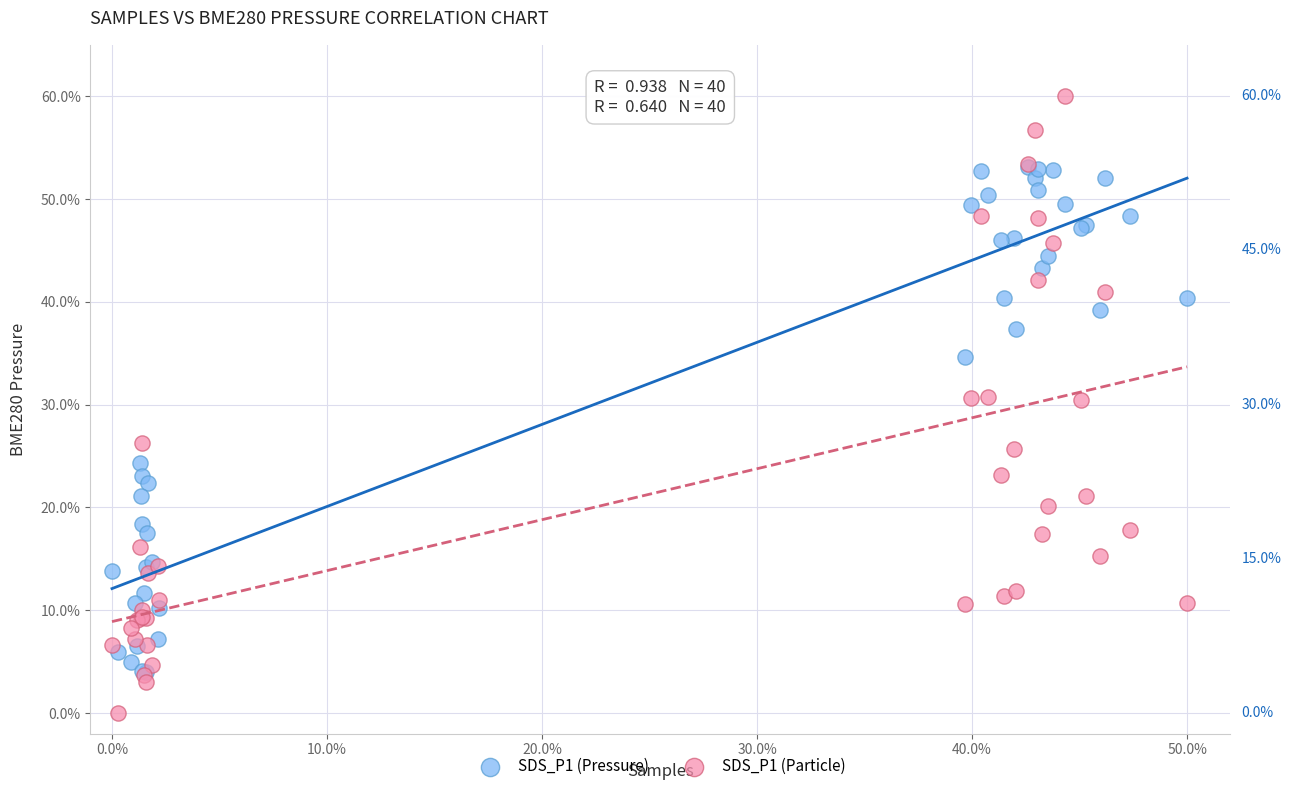

What are all the series names shown in the legend?

SDS_P1 (Pressure), SDS_P1 (Particle)